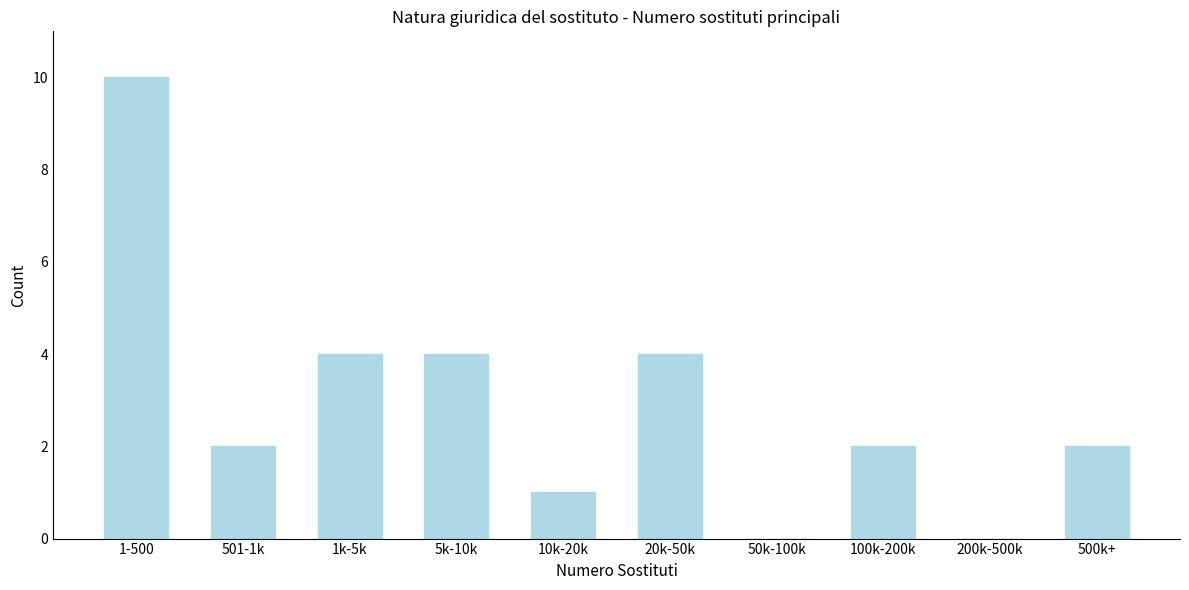

Reading left to right, extract all data points from this chart.

1-500=10	501-1k=2	1k-5k=4	5k-10k=4	10k-20k=1	20k-50k=4	50k-100k=0	100k-200k=2	200k-500k=0	500k+=2